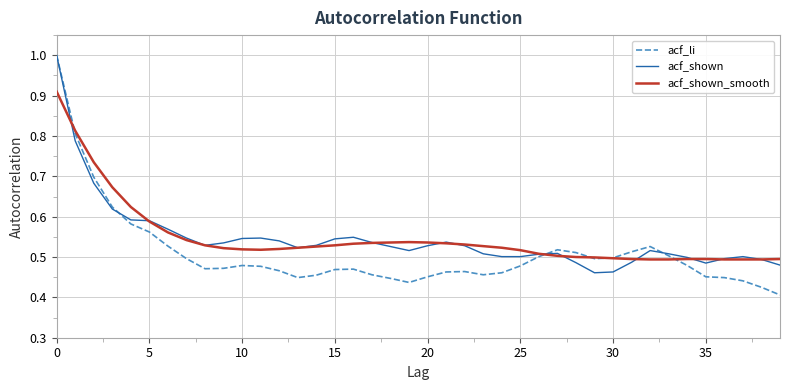

Which series has the largest range (max minus min)?

acf_li